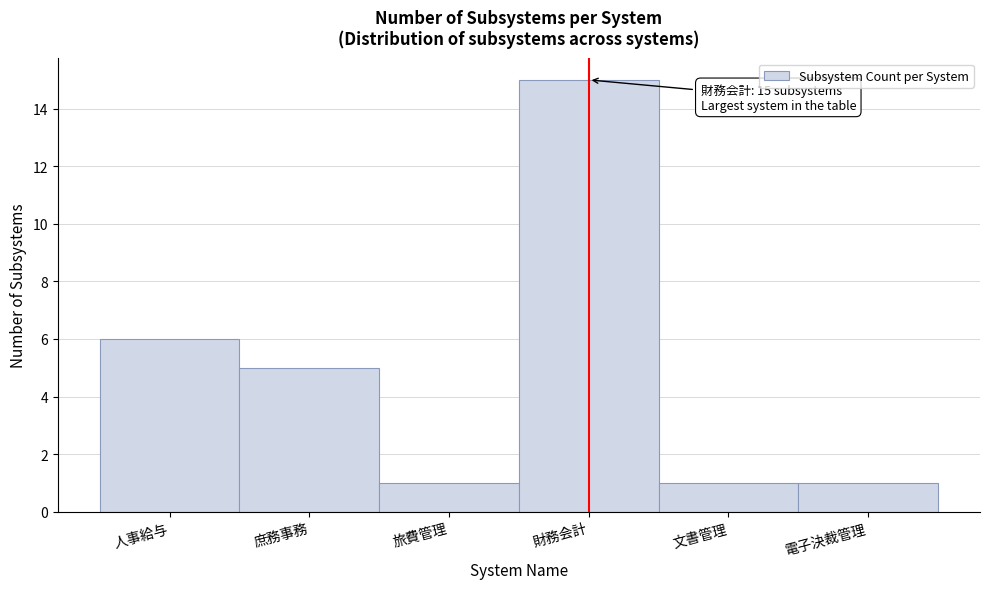

Reading left to right, what are all the values shown in this chart?

6	5	1	15	1	1